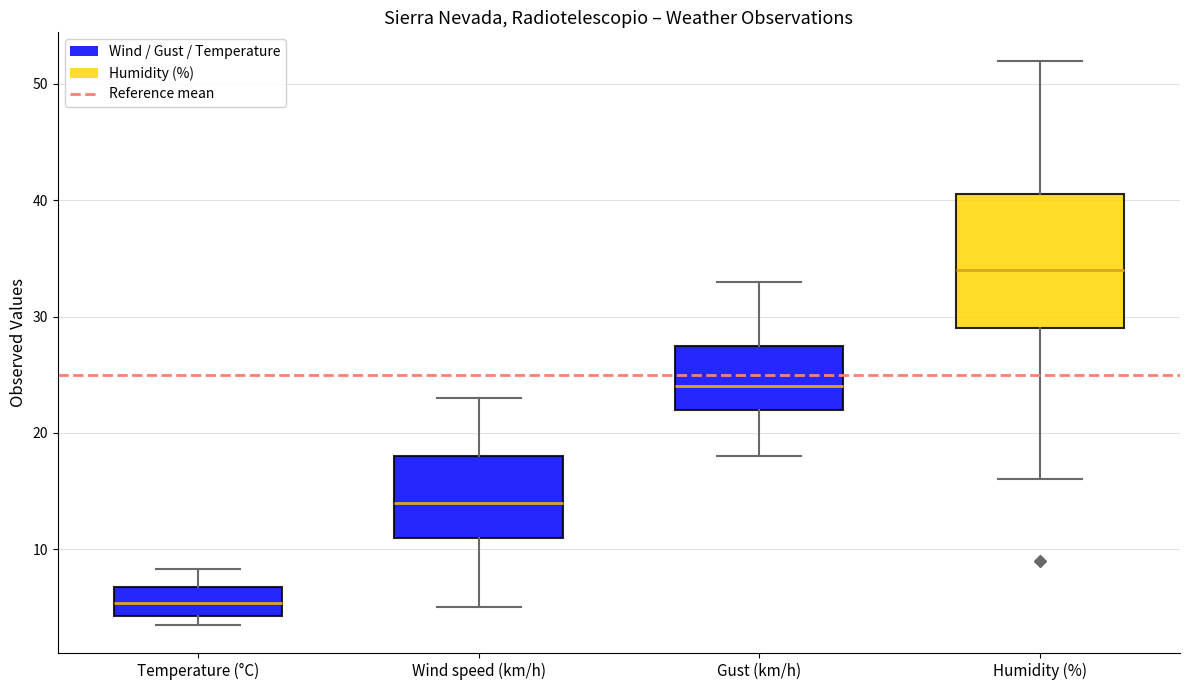

Reading left to right, read every box against the y-axis: the position of its median line, the range the box covers, and the ends of its whiskers. The values are not printed on the chart, so give them approximately, as read against the axis.

Temperature (°C): median 5, box 4 to 7, whiskers 4 (just below the box's lower edge) to 8
Wind speed (km/h): median 14, box 11 to 18, whiskers 5 to 23
Gust (km/h): median 24, box 22 to 28, whiskers 18 to 33
Humidity (%): median 34, box 29 to 41, whiskers 16 to 52